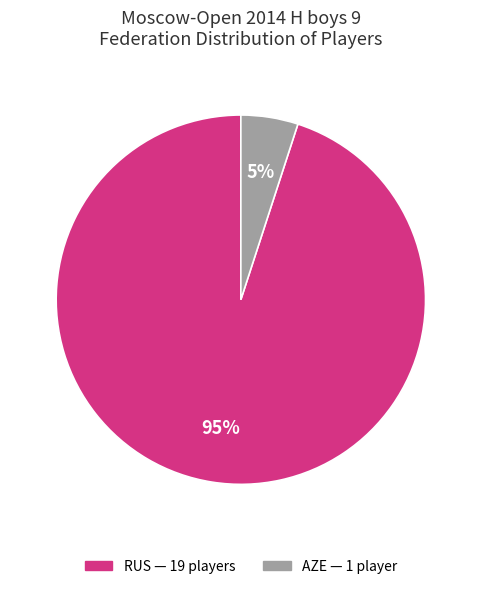

To the nearest percent, what is the average slice percentage?

50%